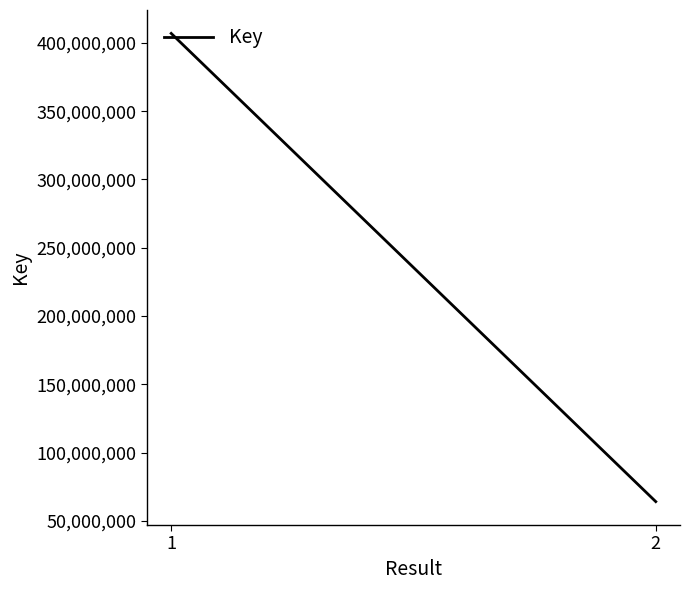

The value at 1 is 197634836. True or false?

False